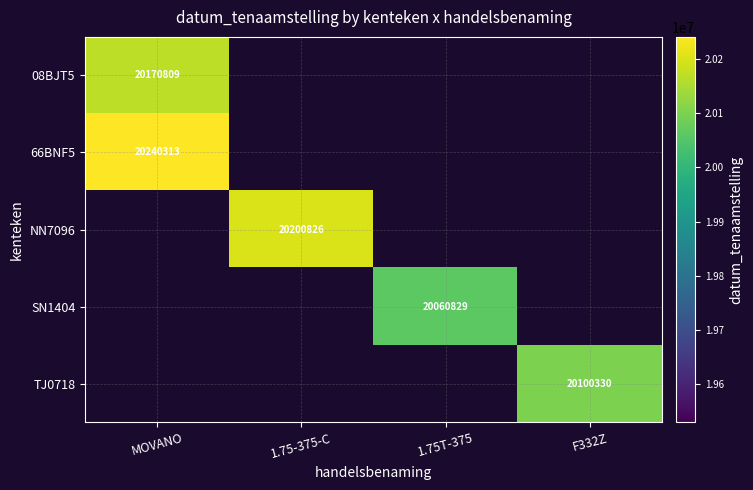

Between MOVANO and 1.75-375-C, which is larger?

1.75-375-C